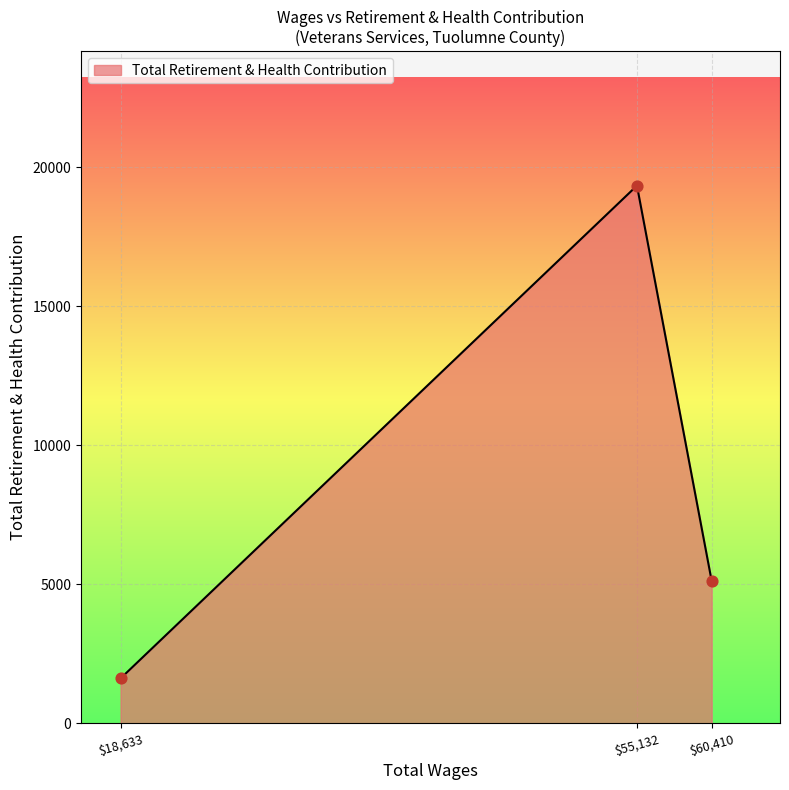

Is it true that the value at $60,410 is 5128?

True